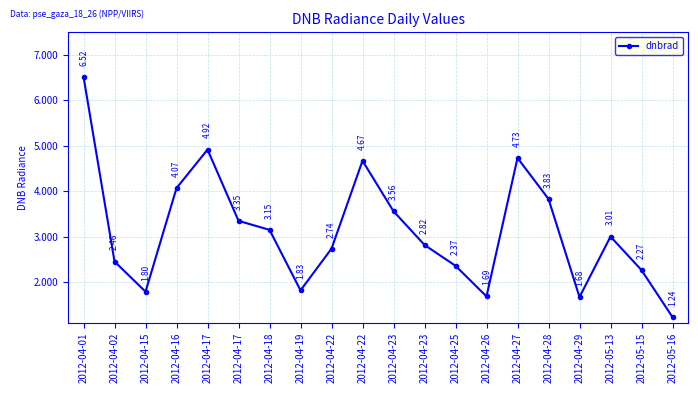

What is the difference between the second highest and minimum values?

3.7